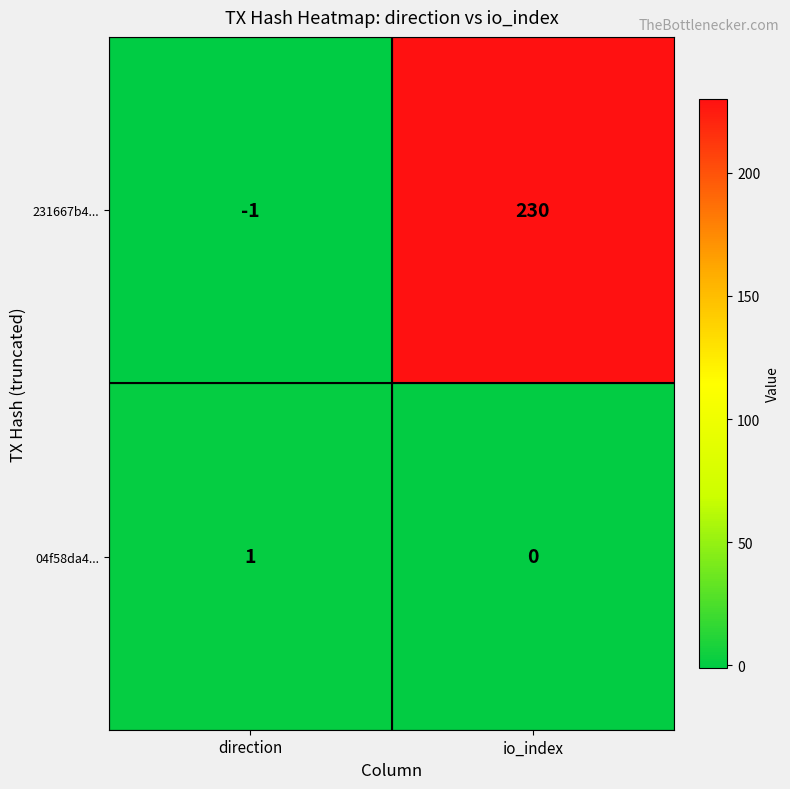

What is the difference between the highest and lowest values at io_index?

230